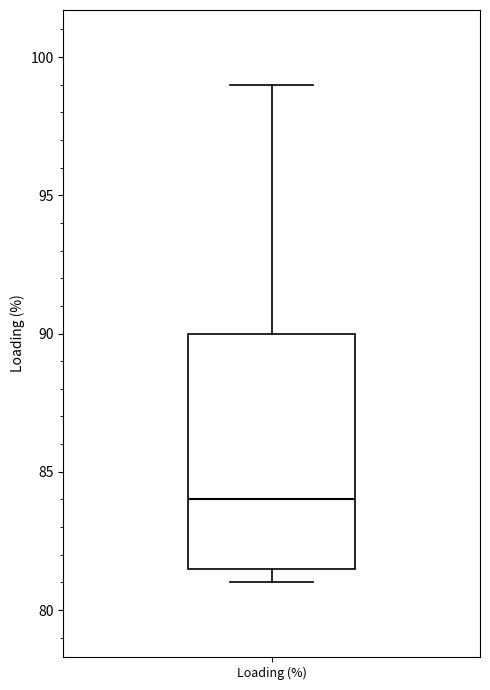

Read this box plot against the y-axis: the position of the median line, the range covered by the box, and the ends of both whiskers. The values are not printed on the chart, so give them approximately, as read against the axis.

median 84.0, box 81.5 to 90.0, whiskers 81.0 to 99.0